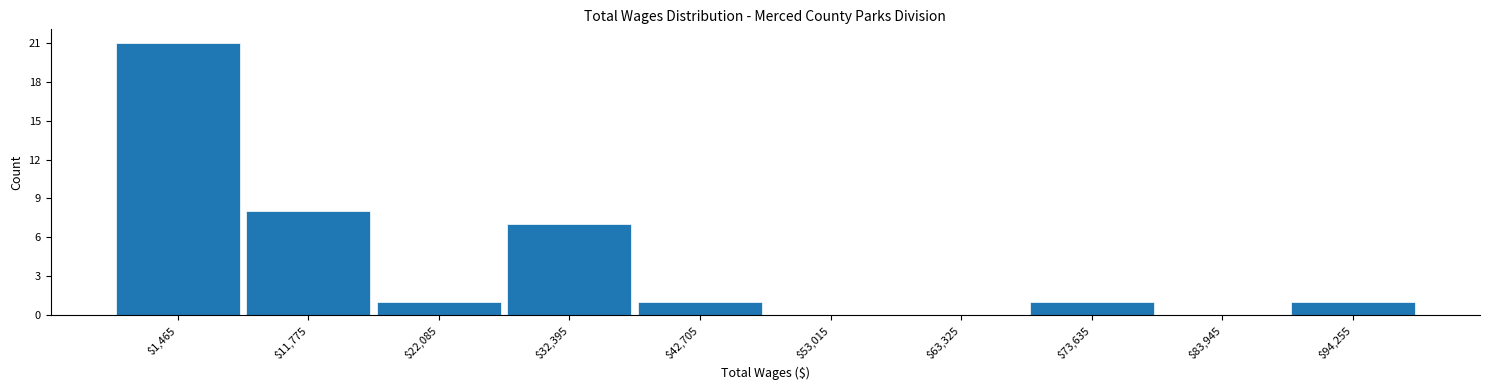

The chart shows a value of -8 at $83,945. True or false?

False